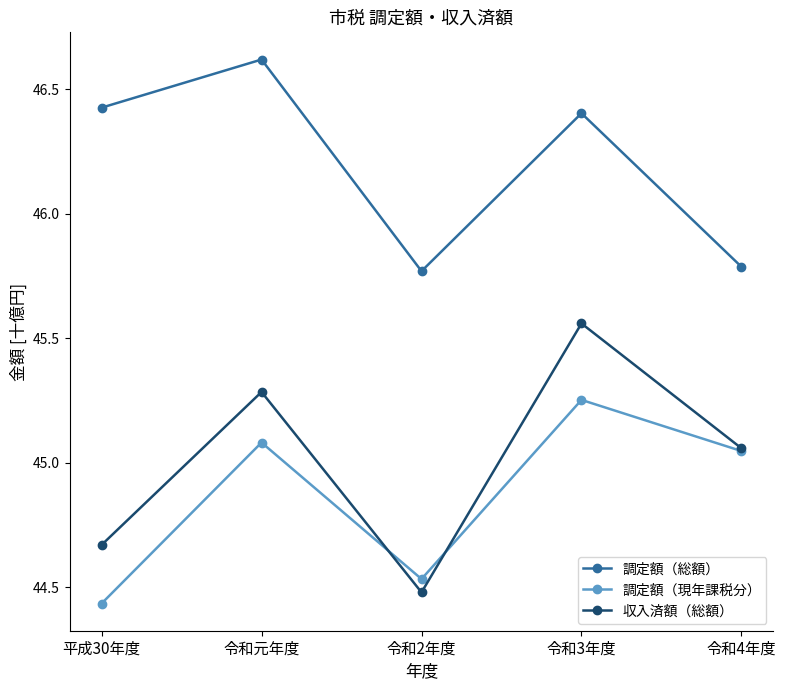

True or false: 調定額（総額） and 調定額（現年課税分） intersect in this chart.

False